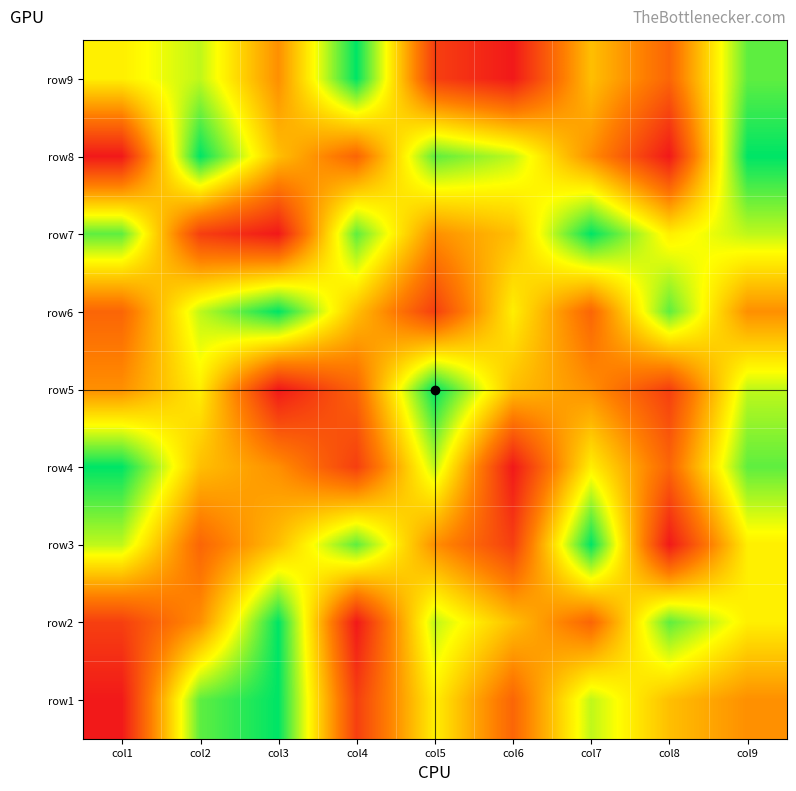

What is the maximum value shown in the chart?

9